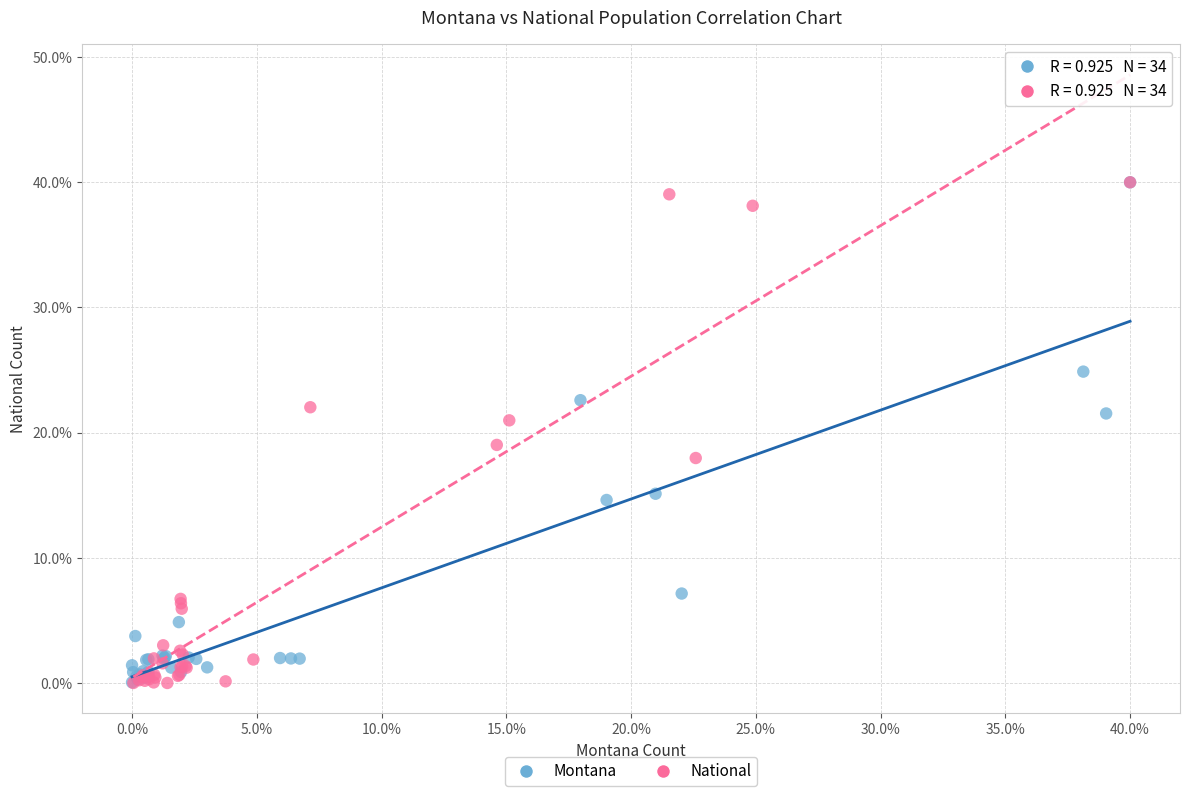

Which series has the widest spread of Y values?

National